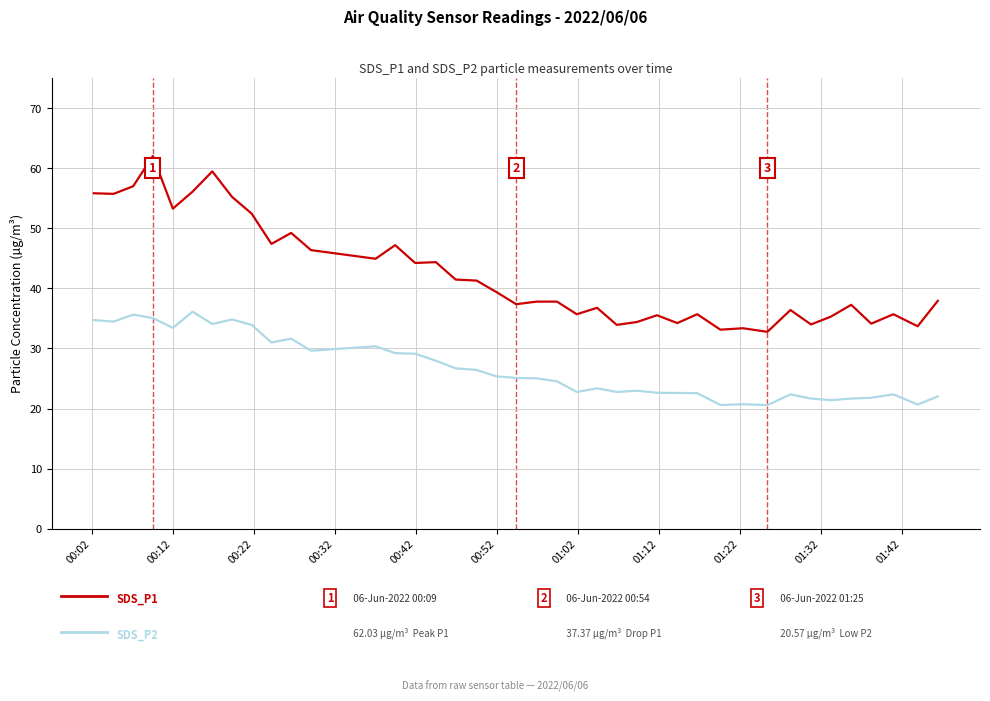

What is the greatest value displayed?

62.0